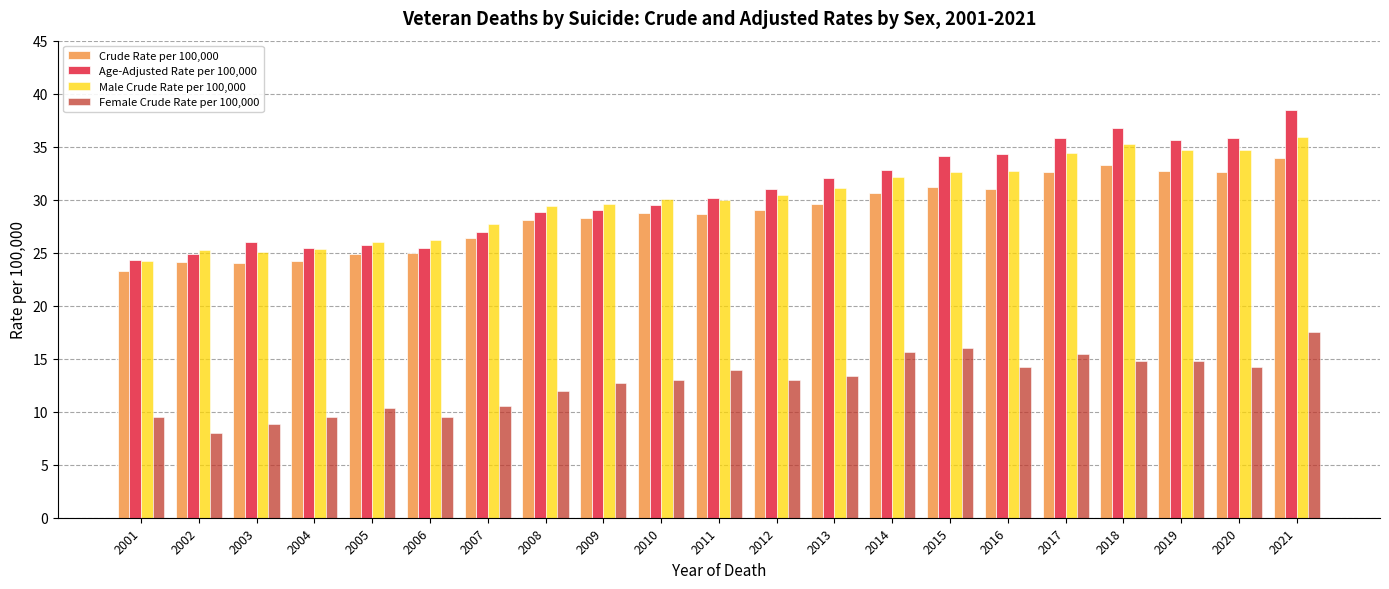

Does the chart contain stacked bars?

No